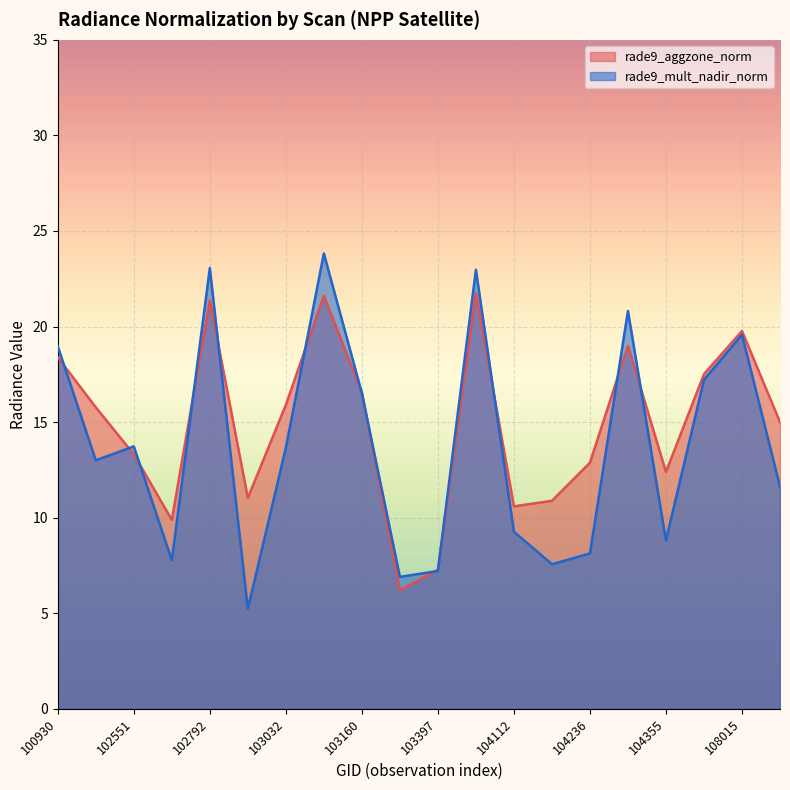

At which category does rade9_mult_nadir_norm reach its first local valley?

102421